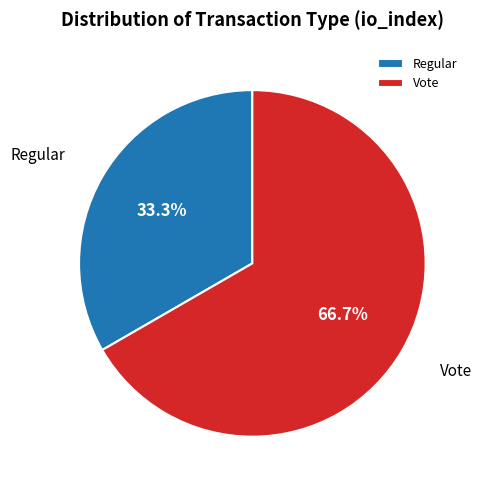

Which slice is the smallest?

Regular